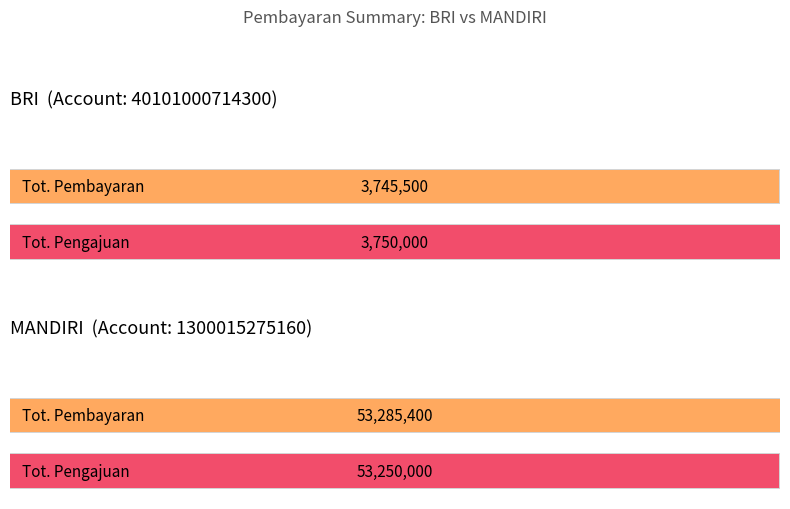

List the series in order of their overall mean, highest first.

MANDIRI, BRI